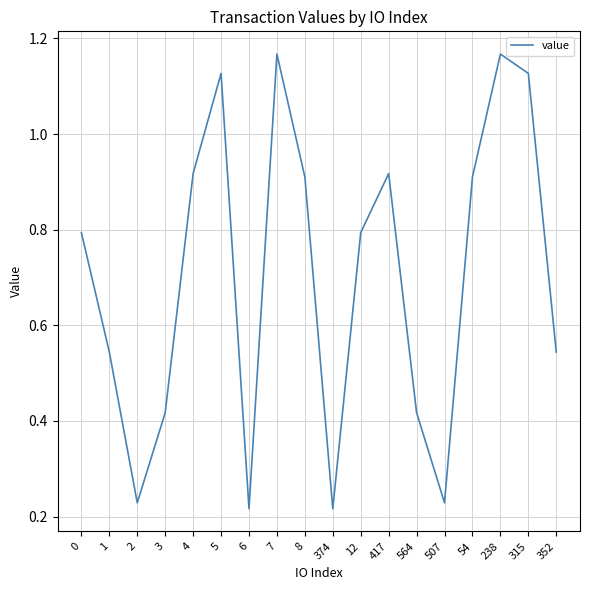

Between 238 and 3, which is larger?

238